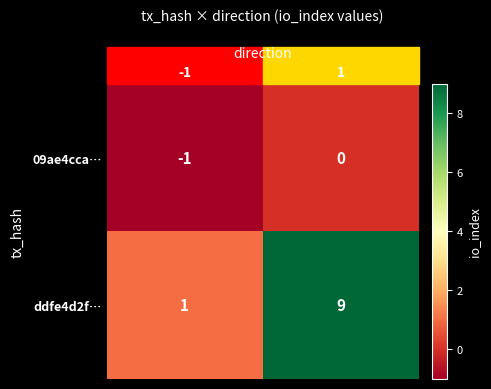

True or false: ddfe4d2f… has a value of 9 at 1.

True